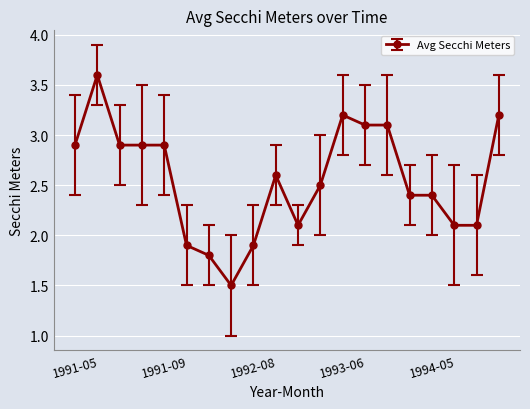

Reading left to right, list all the values displayed in this chart.

2.9	3.6	2.9	2.9	2.9	1.9	1.8	1.5	1.9	2.6	2.1	2.5	3.2	3.1	3.1	2.4	2.4	2.1	2.1	3.2